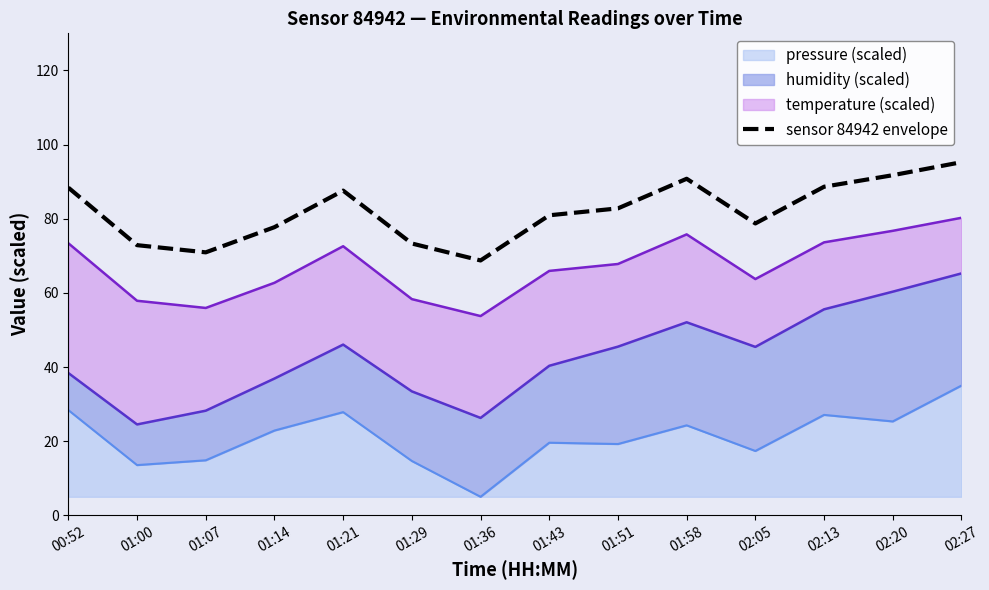

What is the label of the 8th point from the right?

01:36